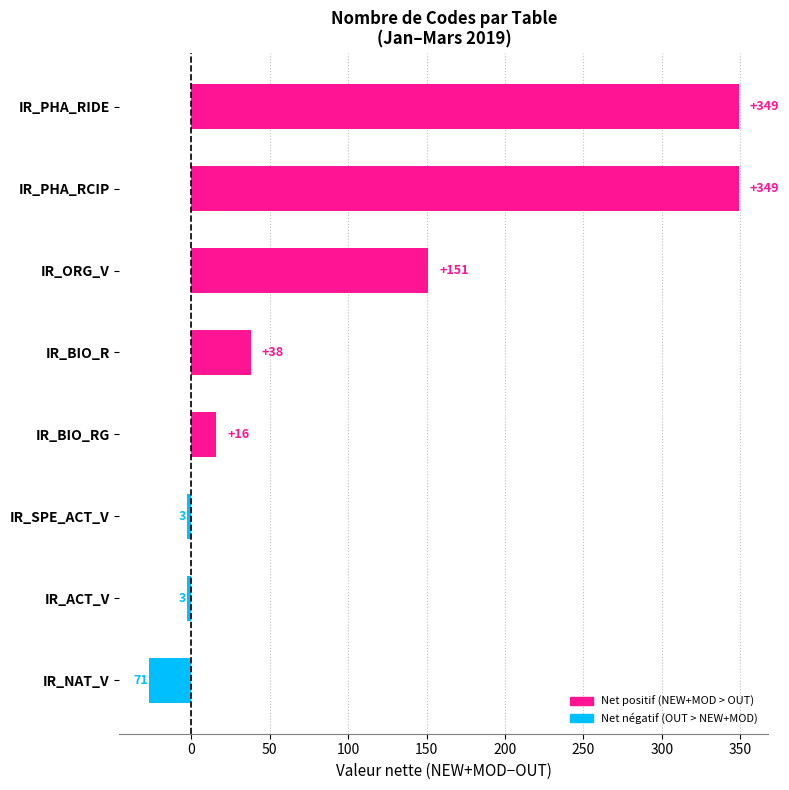

What is the smallest value displayed?

-27